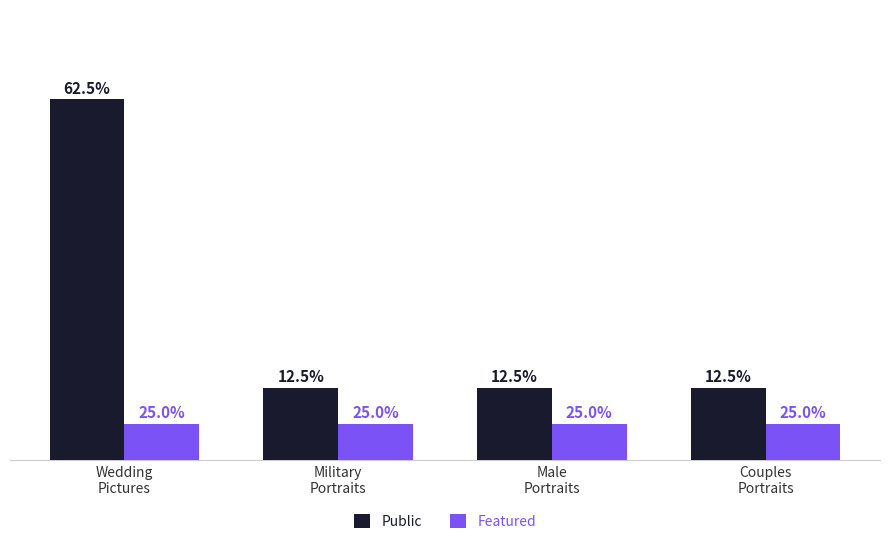

What are all the series names shown in the legend?

Public, Featured